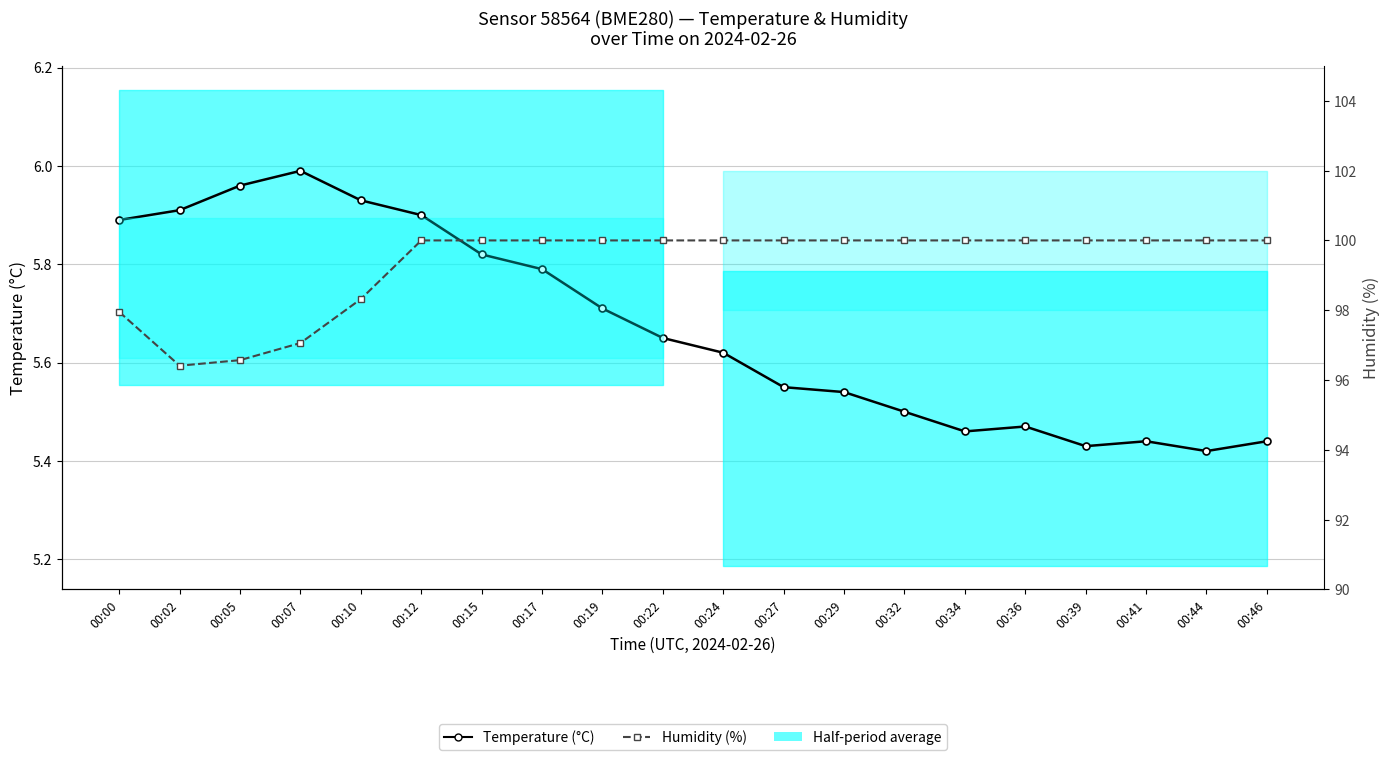

How many data points in Humidity (%) are less than 100?

5